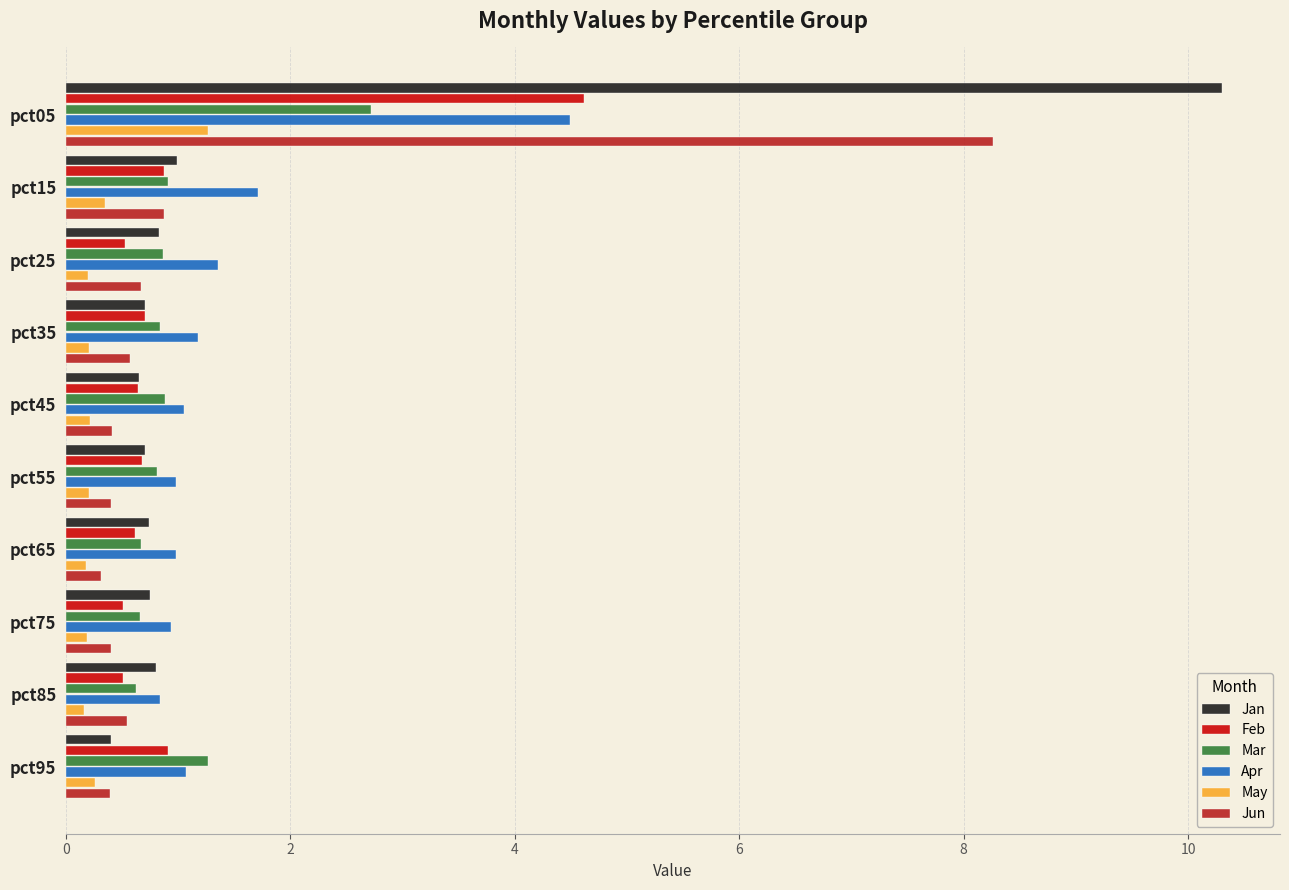

What is the minimum value shown in the chart?

0.2